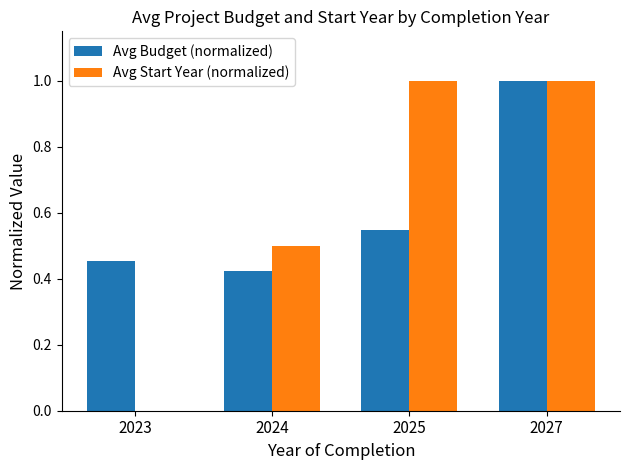

True or false: Avg Budget (normalized) has a value of 0.9 at 2025.

False